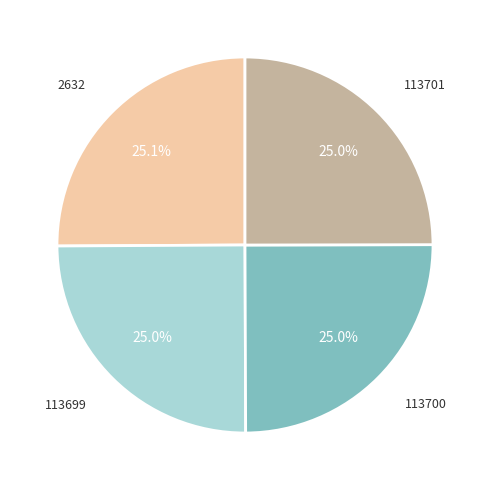

Is there any slice that represents more than half of the pie?

No